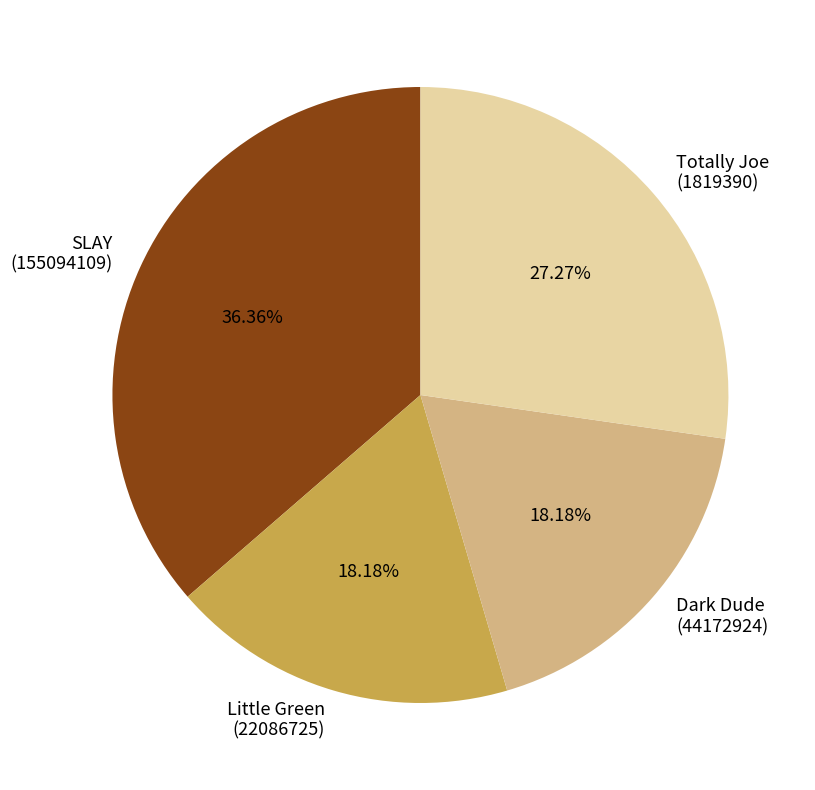

Between SLAY (155094109) and Totally Joe (1819390), which is larger?

SLAY (155094109)